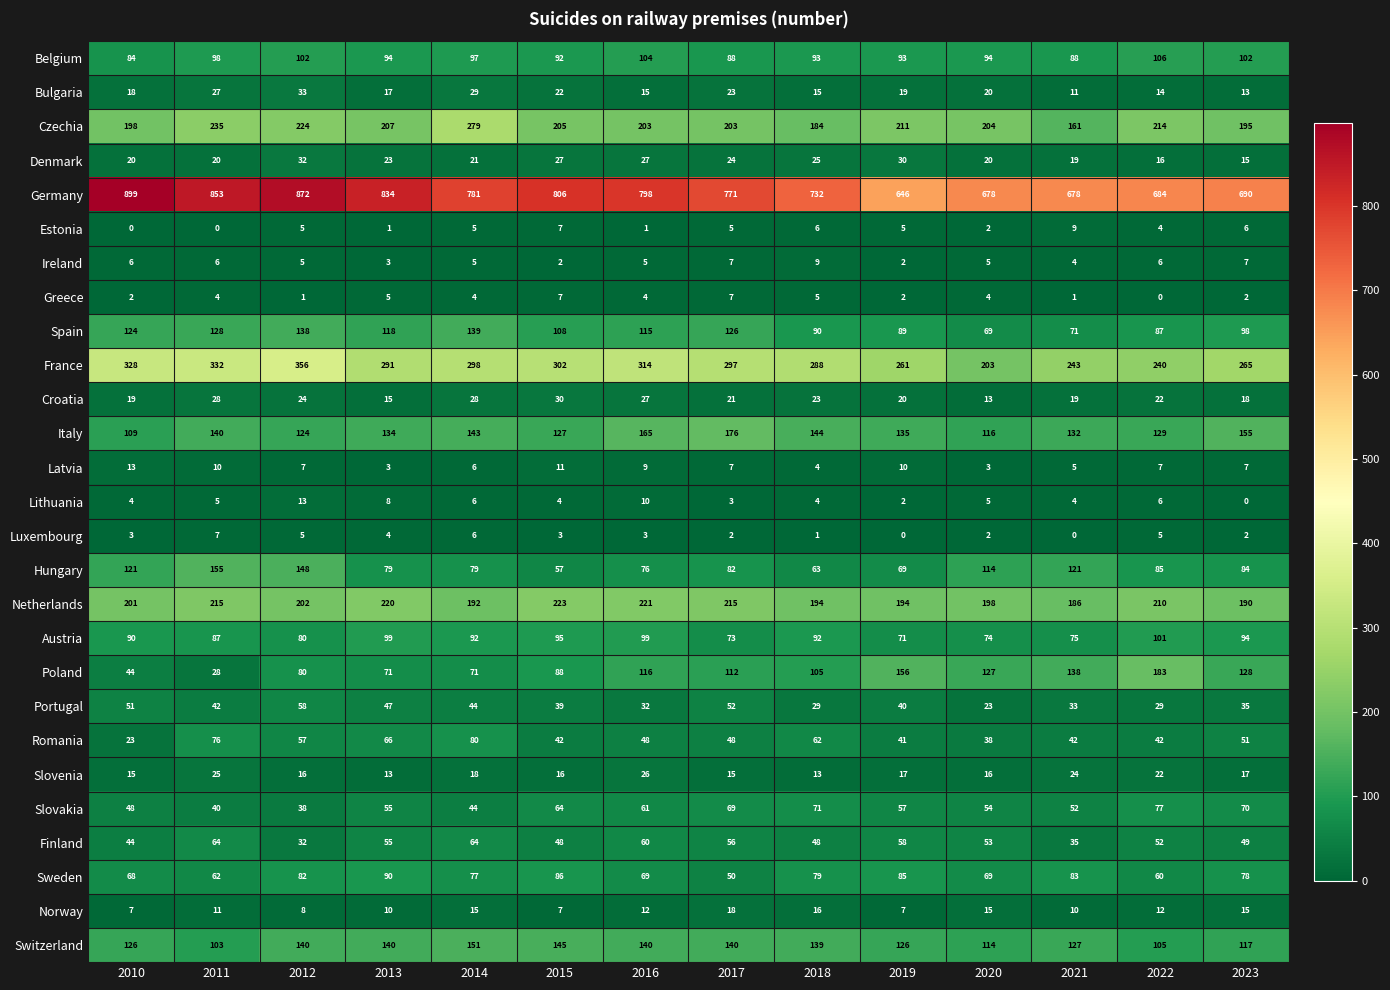

What is the difference between the Sweden values at 2017 and 2010?

18